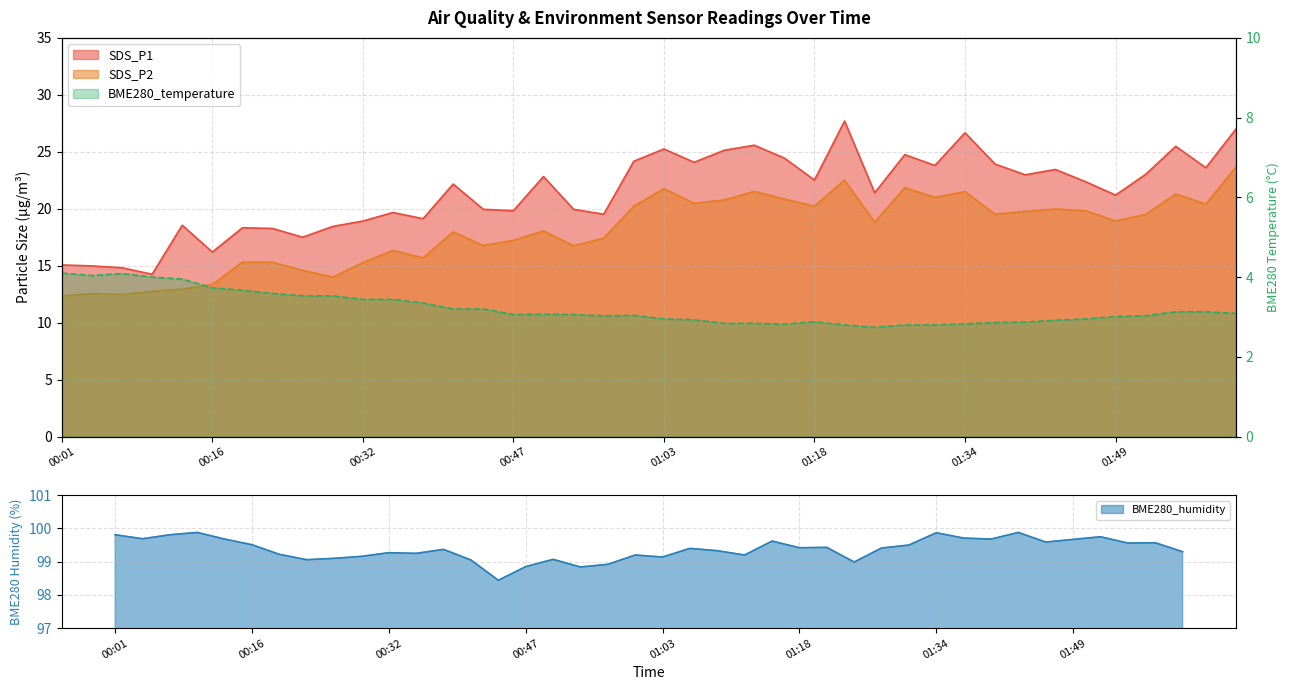

Where is SDS_P2 nearest to the value 18?

00:41